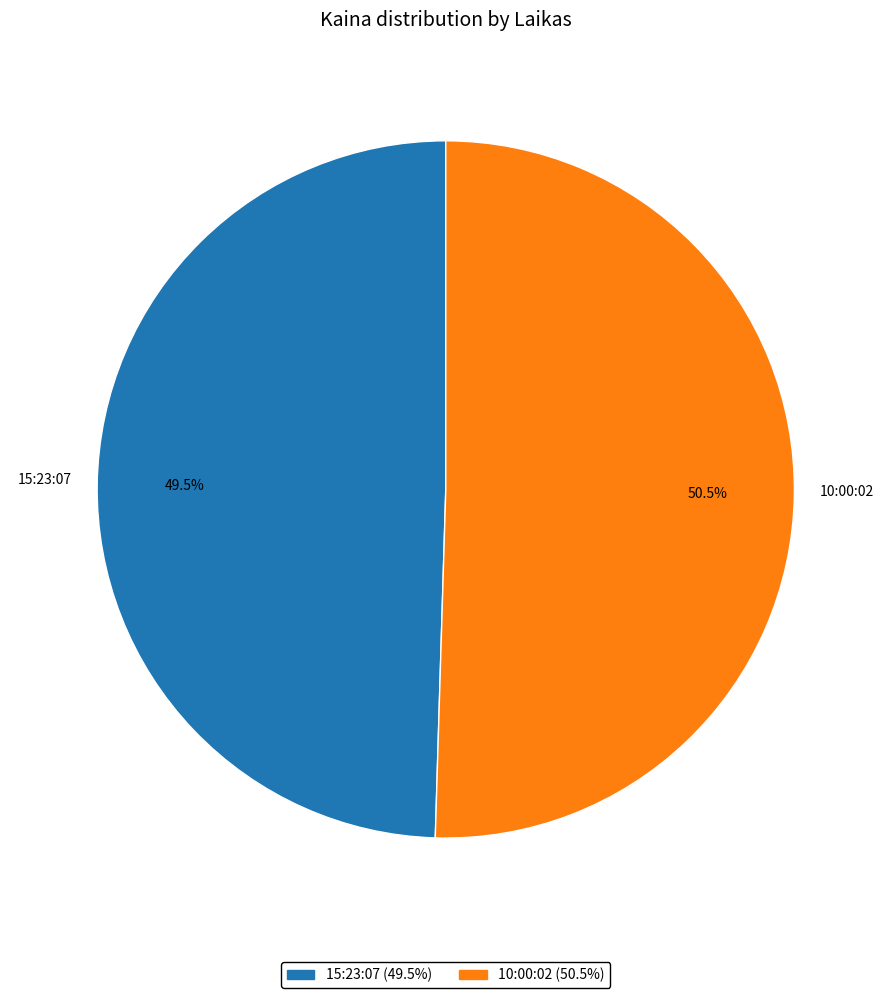

To the nearest percent, what is the combined percentage of 15:23:07 and 10:00:02?

100%